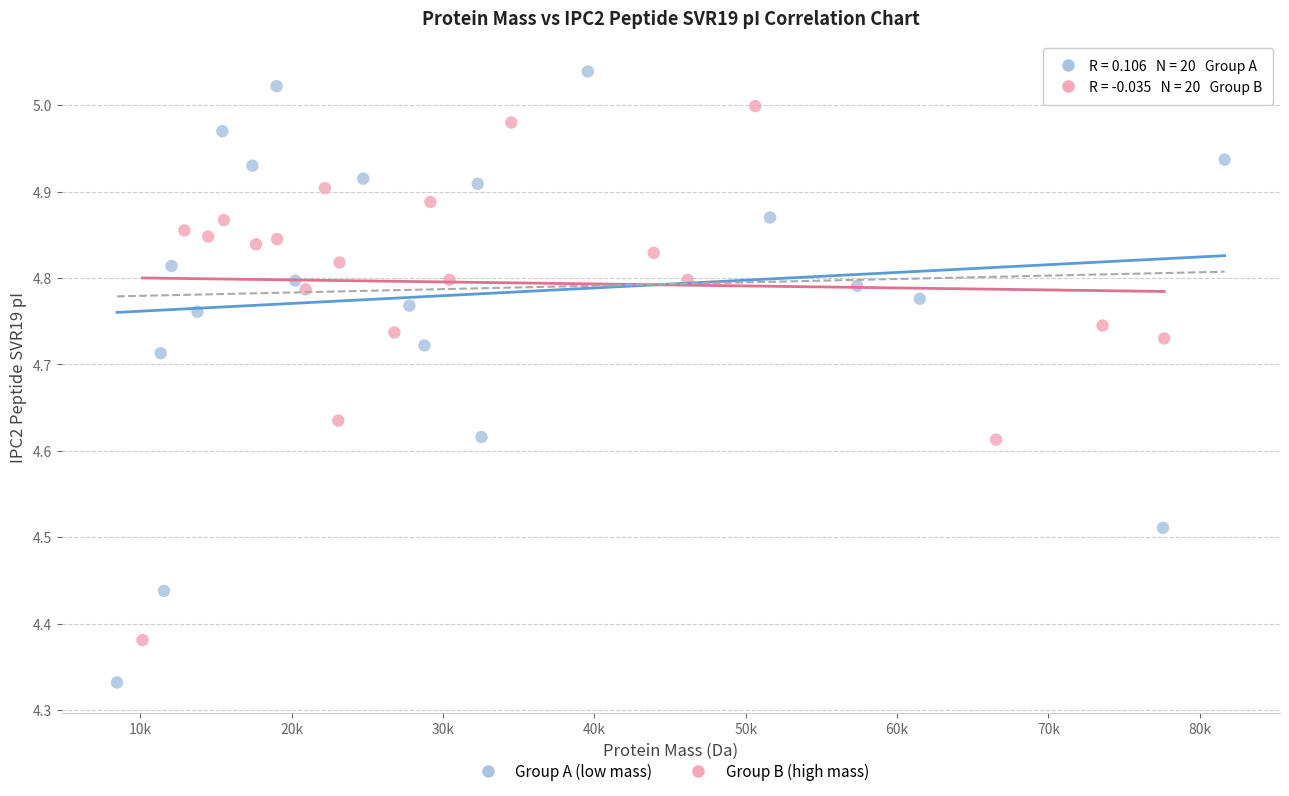

Which series contains the highest Y value?

Group A (low mass)